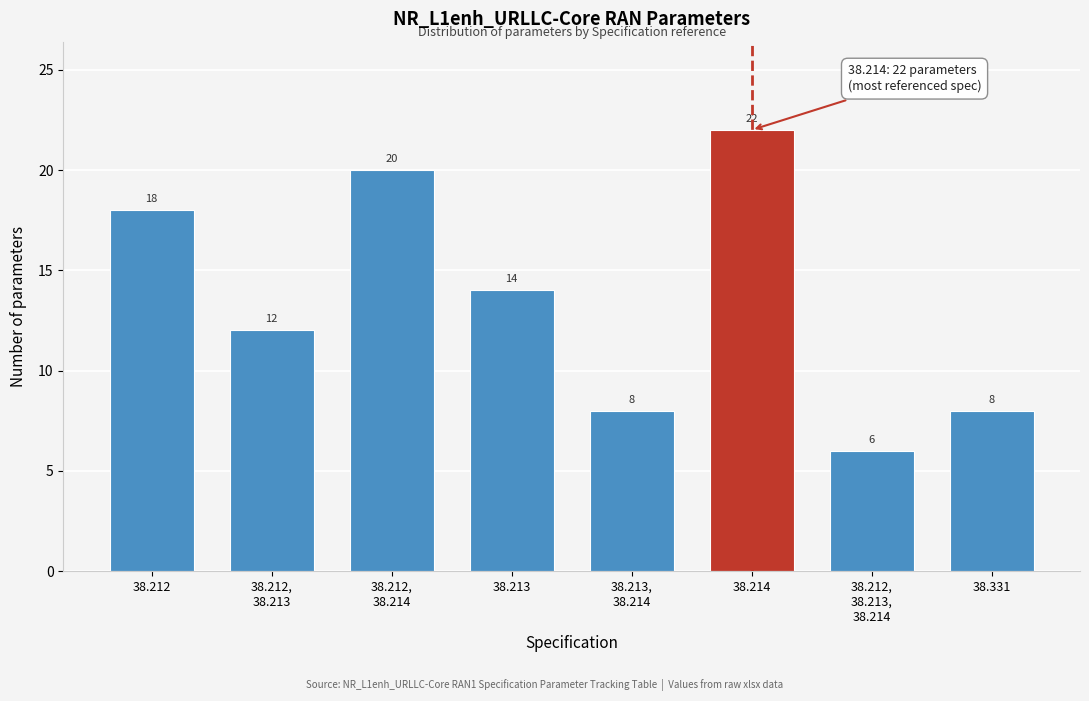

Reading left to right, list all the values displayed in this chart.

18	12	20	14	8	22	6	8